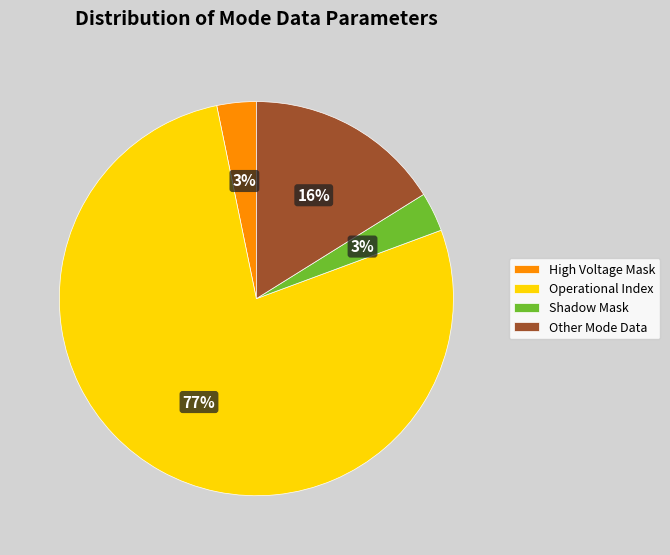

To the nearest percent, what is the average slice percentage?

25%